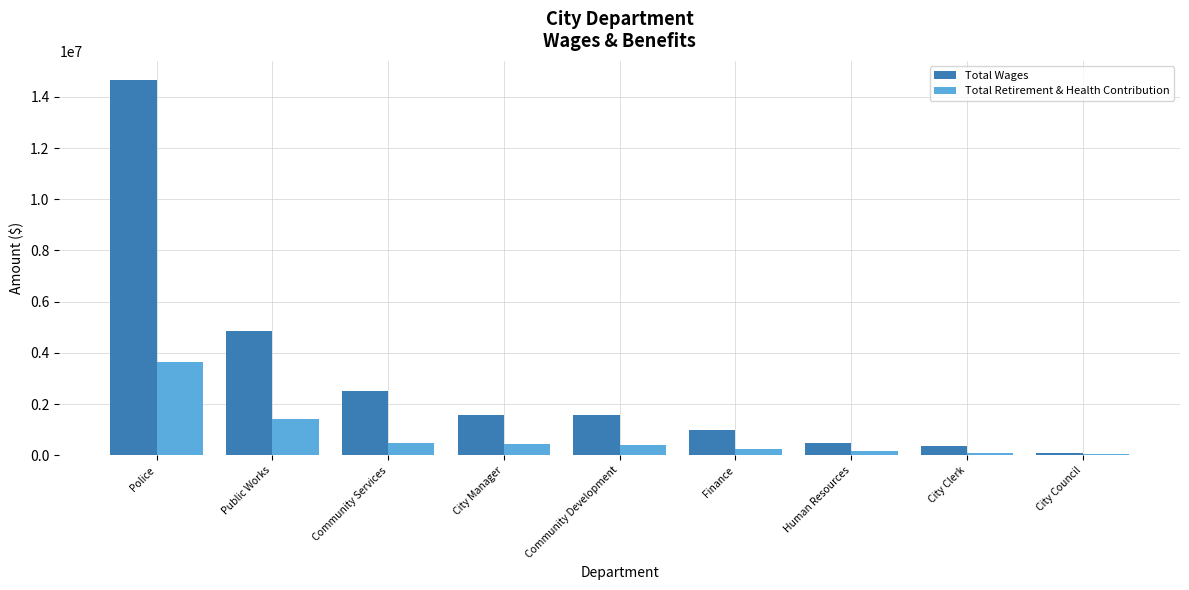

Which series has the largest total across all categories?

Total Wages